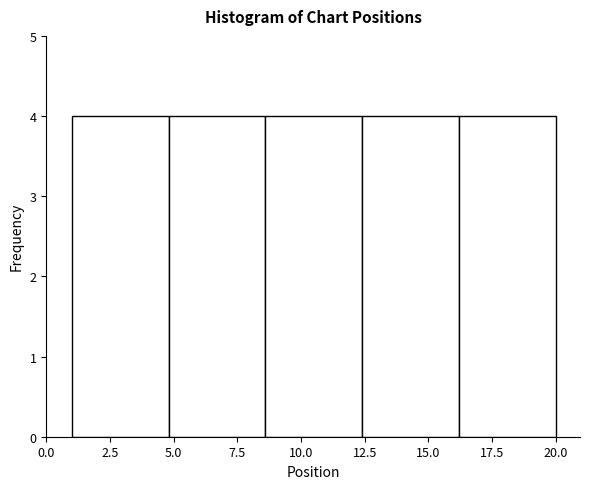

Reading left to right, transcribe this chart: for each bar, give the range it covers on the x-axis and its height. Neither the bar edges nor the heights are printed on the chart, so give them approximately, as read against the axes.

1.0 to 4.8: 4
4.8 to 8.6: 4
8.6 to 12.4: 4
12.4 to 16.2: 4
16.2 to 20.0: 4